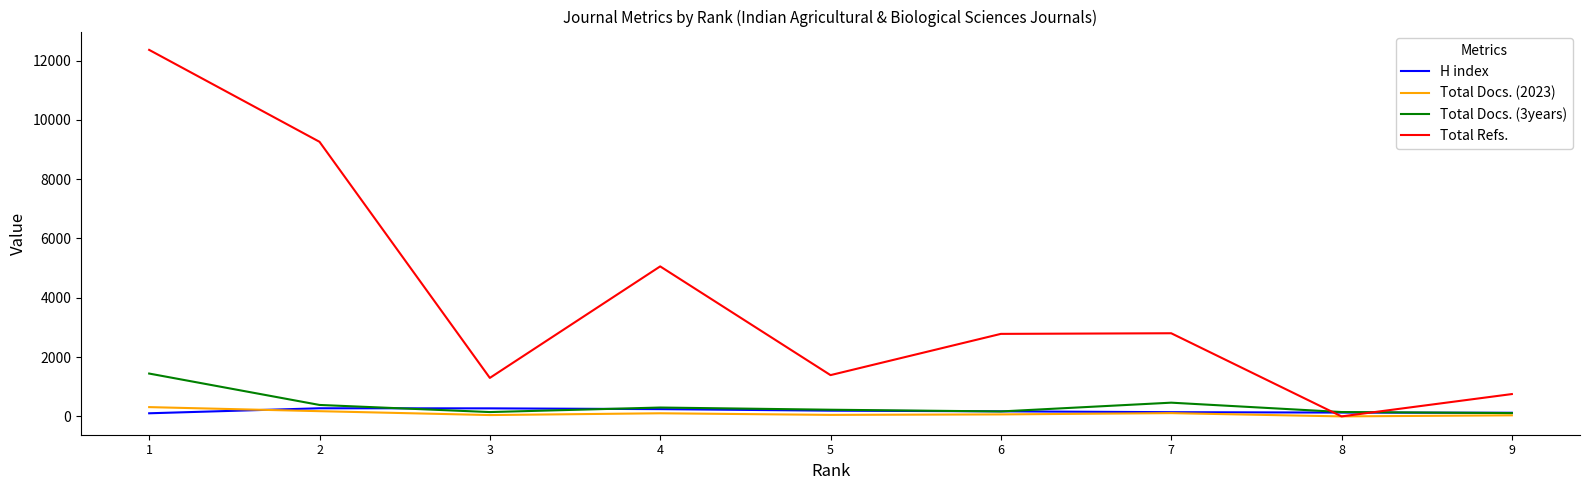

Is the value of Total Refs. at 3 greater than the value of H index at 1?

Yes